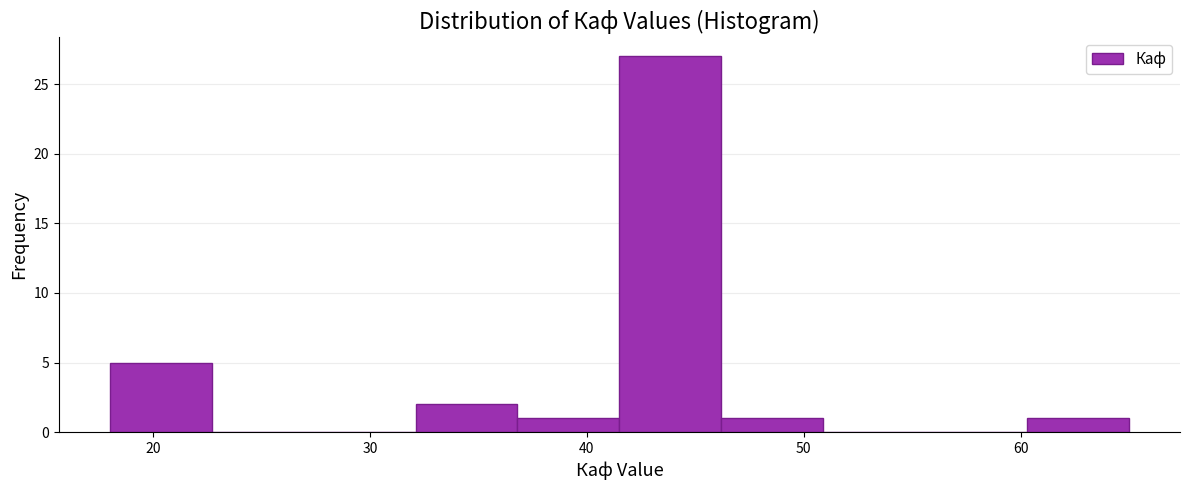

What is the height of the bar covering 60.3 to 65.0 on the x-axis? Neither the bar edges nor the heights are printed on the chart, so give them approximately, as read against the axes.

1